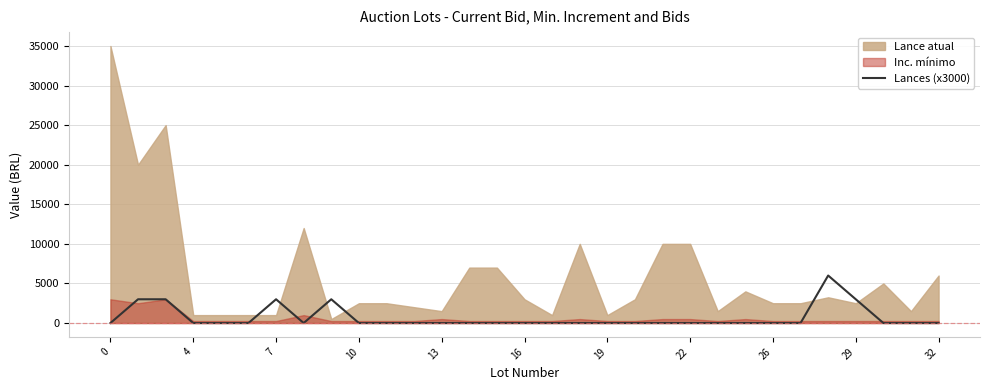

What is the sum of all values?

21000